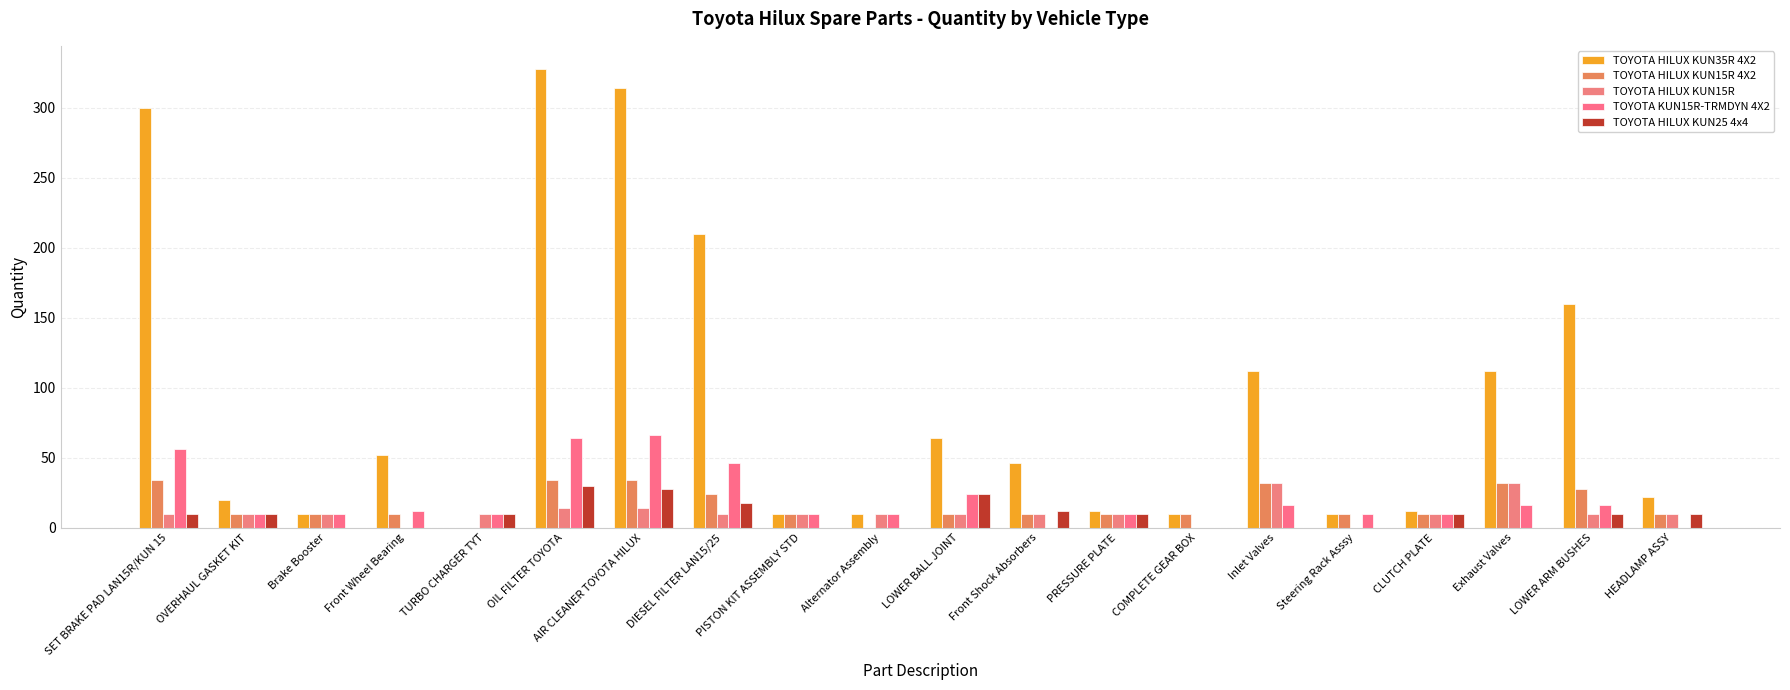

At which label does TOYOTA HILUX KUN25 4x4 reach its minimum?

Brake Booster